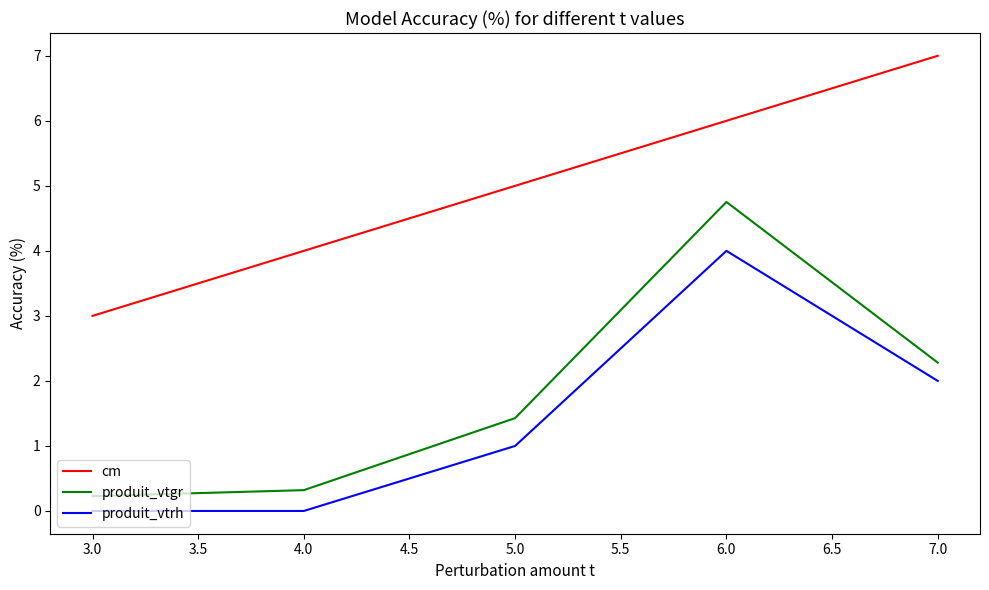

What are all the series names shown in the legend?

cm, produit_vtgr, produit_vtrh